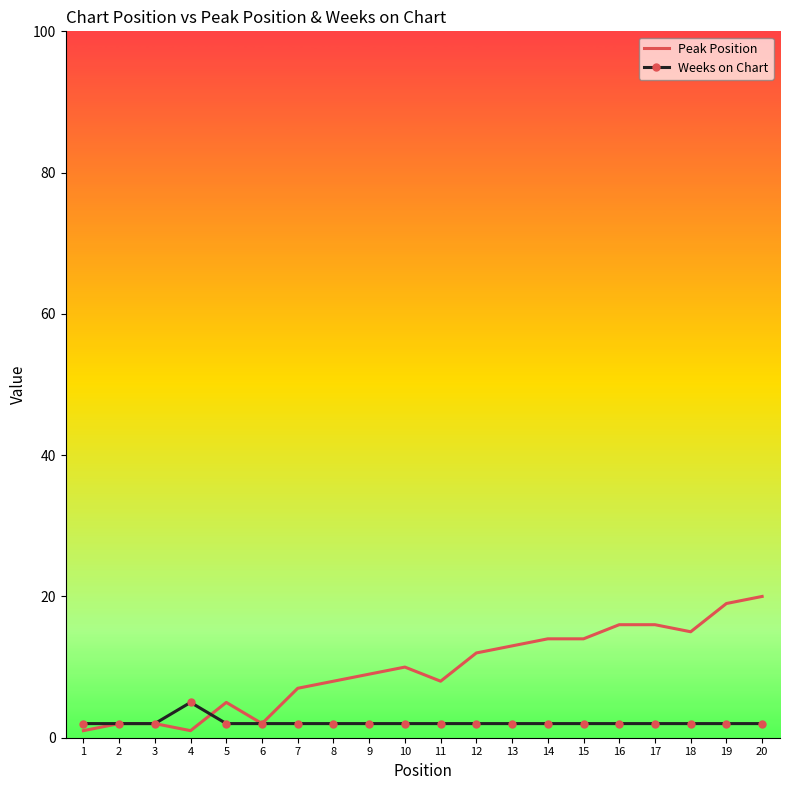

Is it true that Weeks on Chart equals 2 at 4?

False